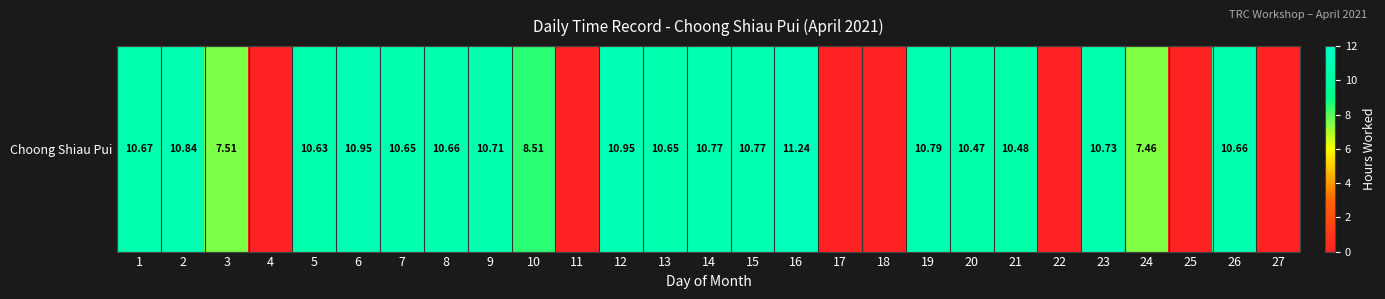

How many series are shown in this chart?

1